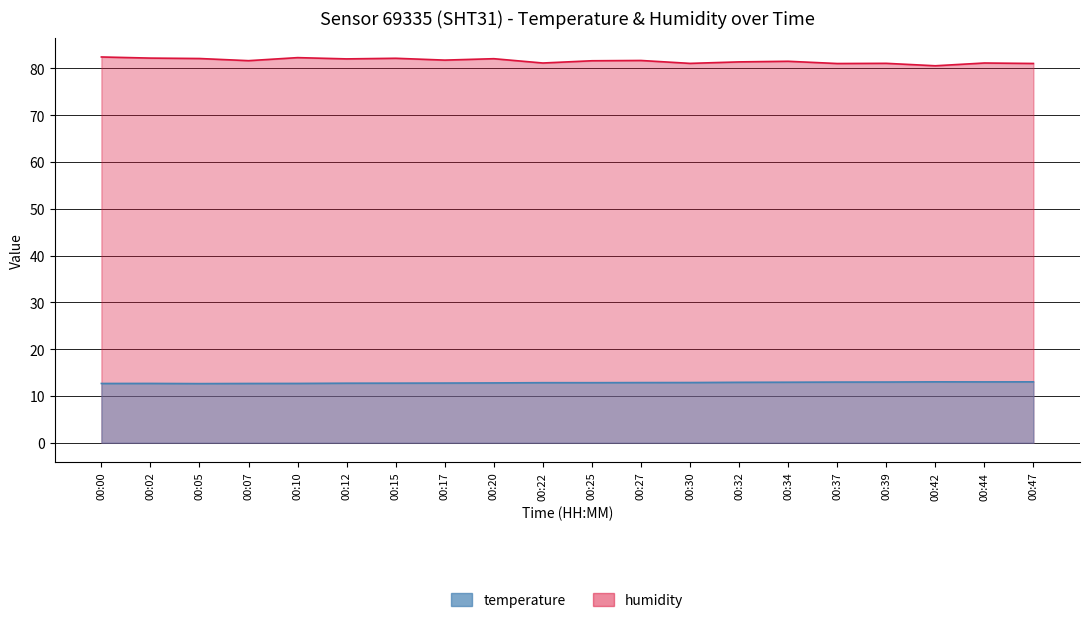

At 00:34, list the series in order from largest to smallest.

humidity, temperature